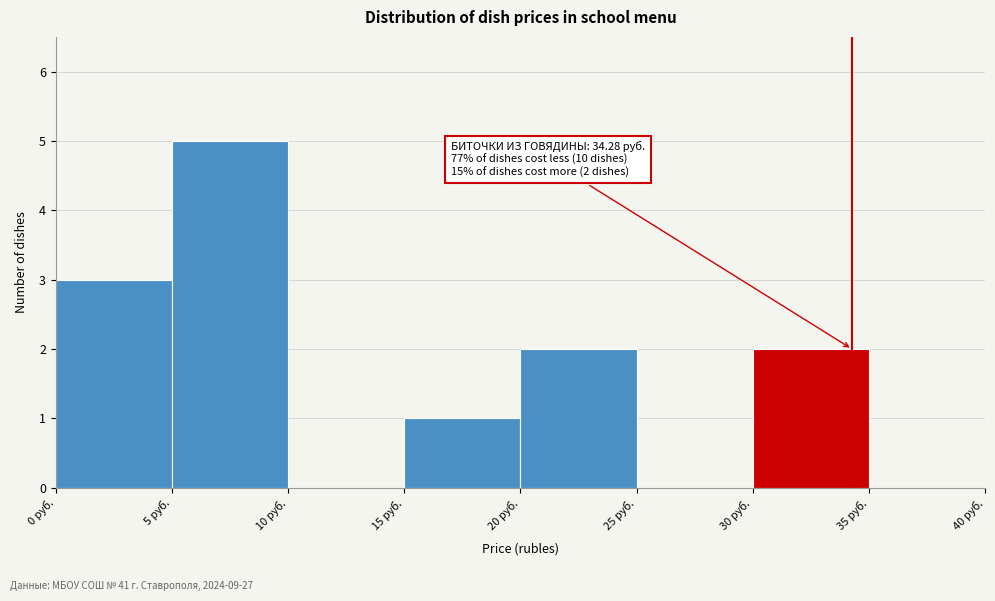

Which range on the x-axis has the tallest bar?

5 to 10